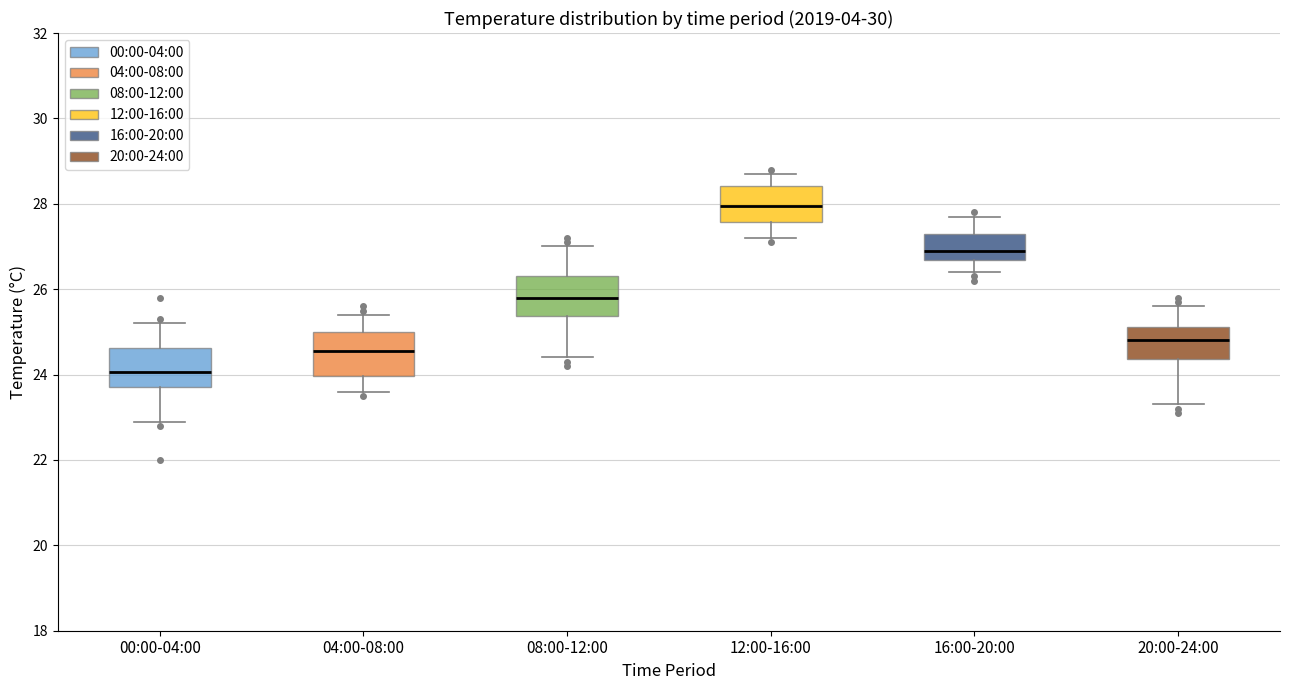

Where is the lower edge of the box for 08:00-12:00 on the y-axis? The values are not printed on the chart, so give them approximately, as read against the axis.

25.4